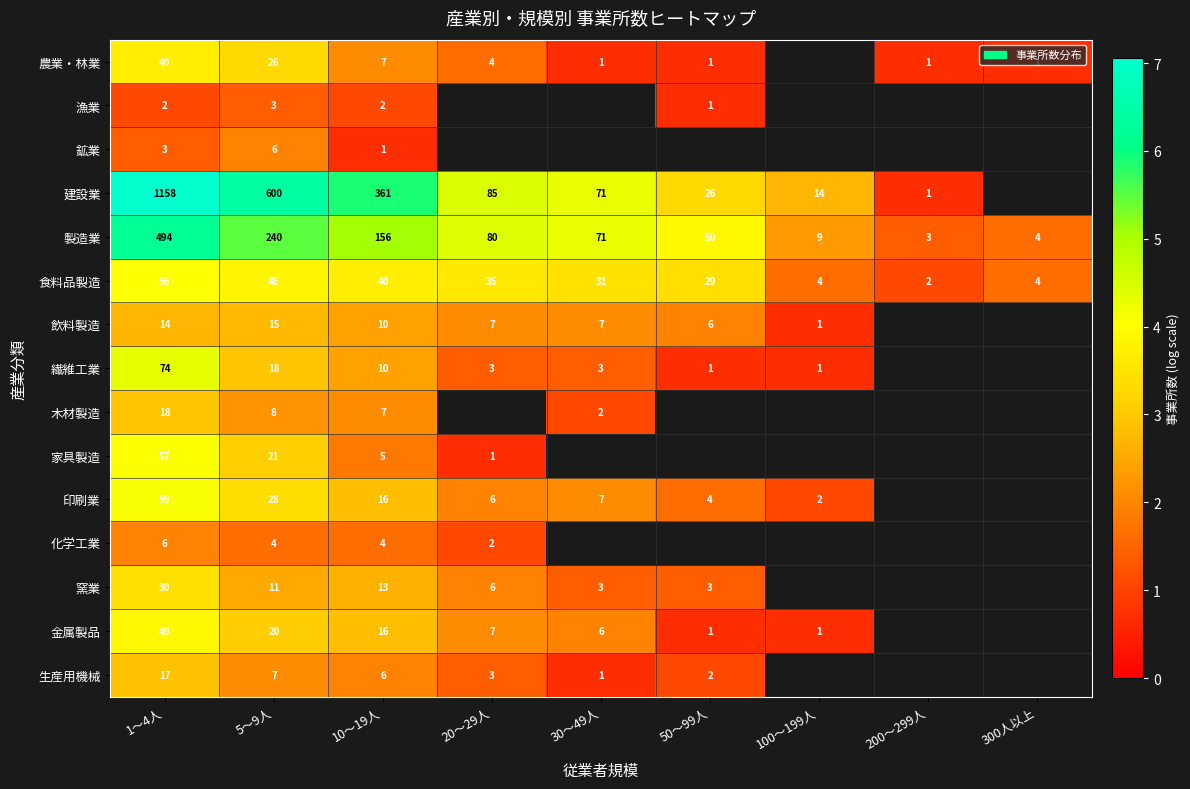

At how many categories does at least one series exceed 3?

6